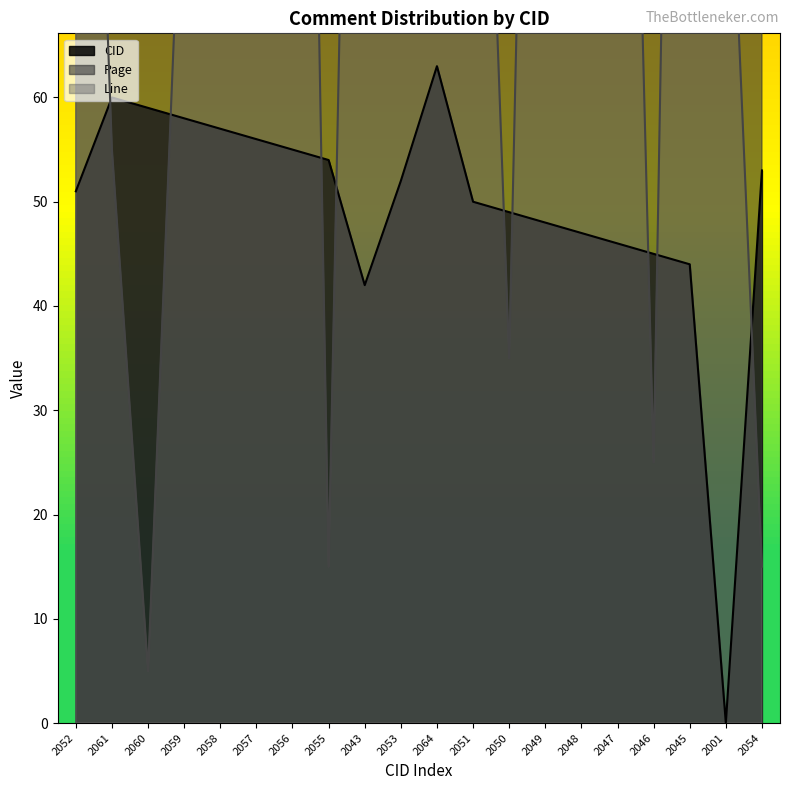

What is the difference between the highest and lowest values at 2058?

401.1